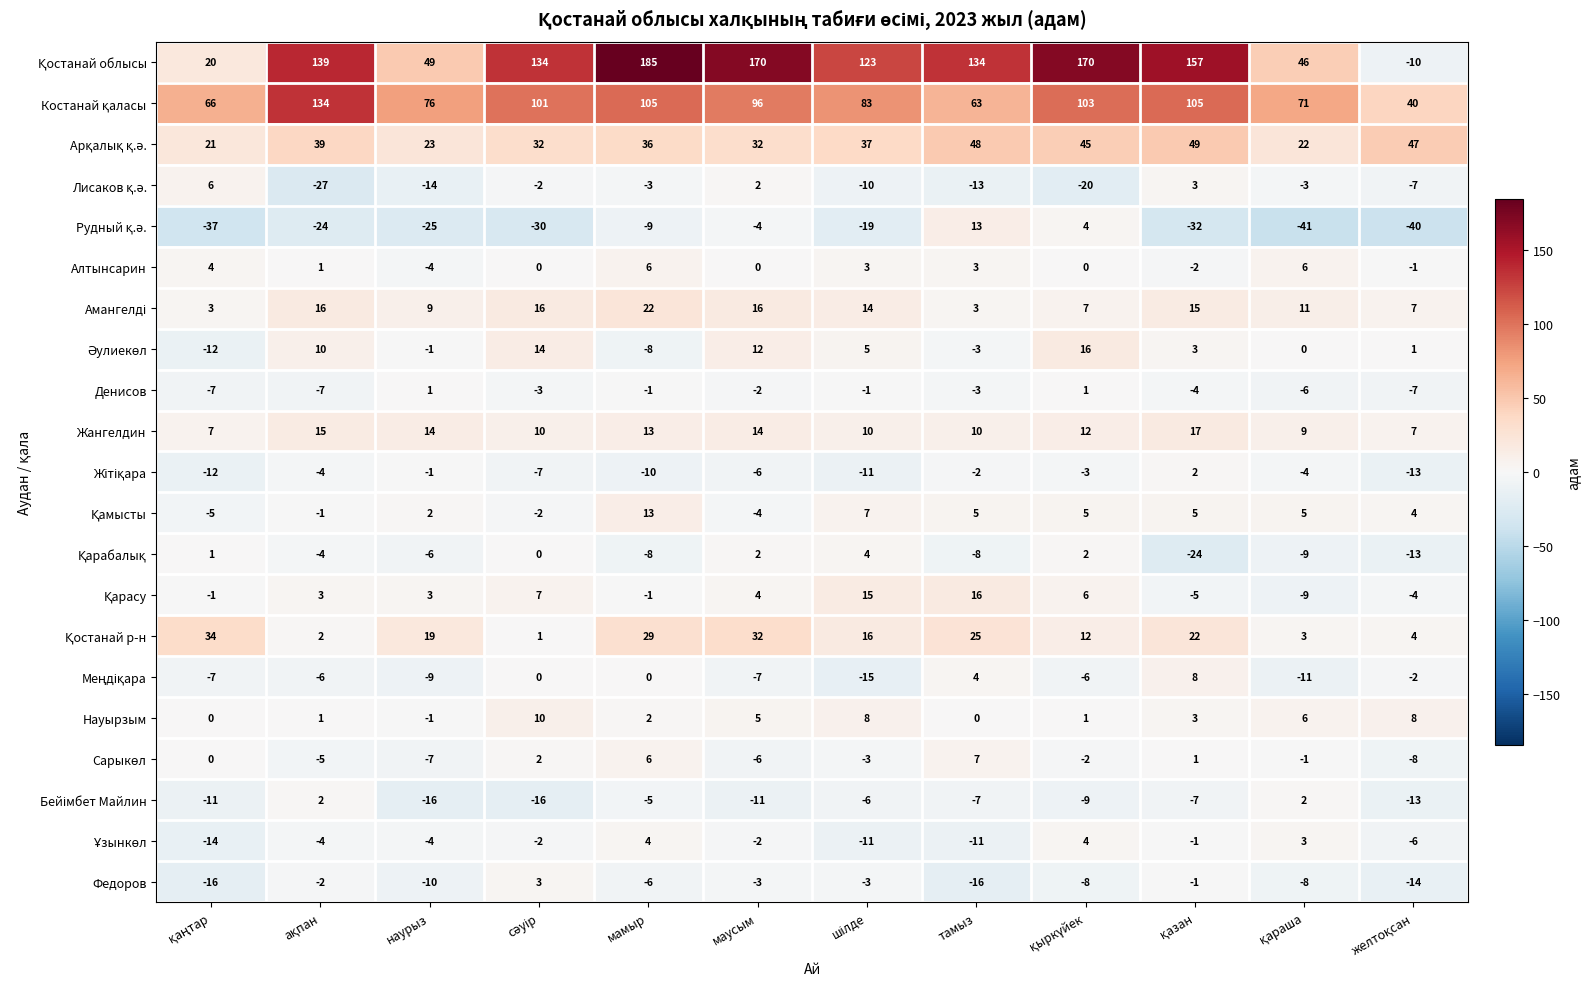

At which category is the sum across all series the highest?

мамыр